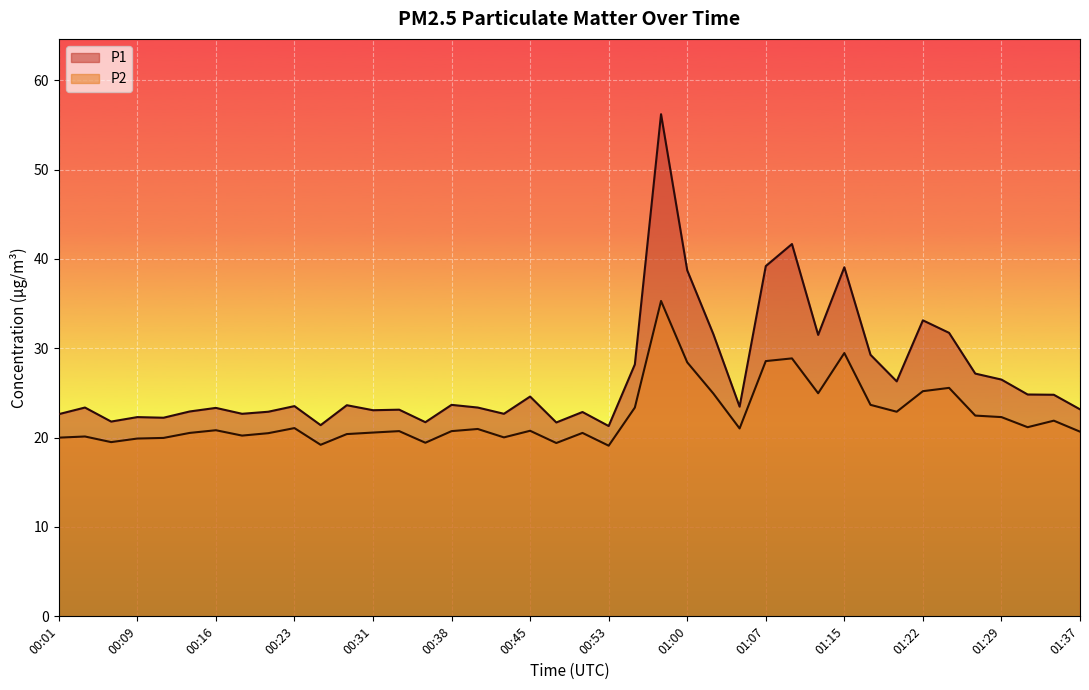

True or false: P2 and P1 intersect in this chart.

False